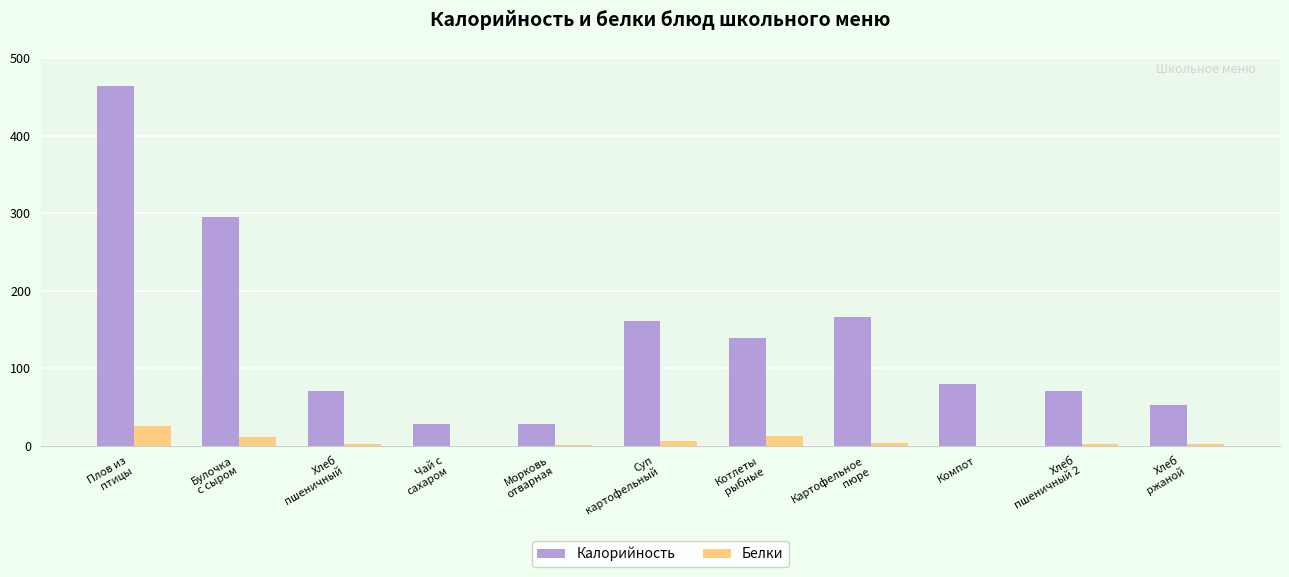

At which category does the chart reach its peak across all series?

Плов из
птицы